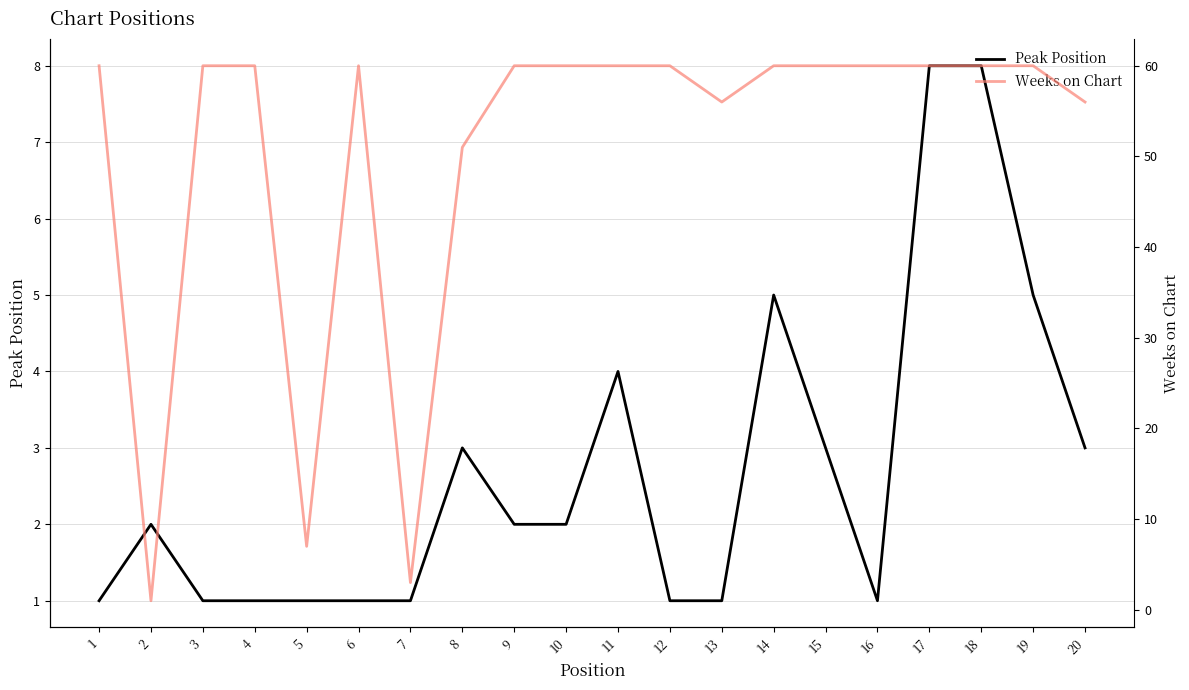

How many values in the Weeks on Chart series are below 60?

6